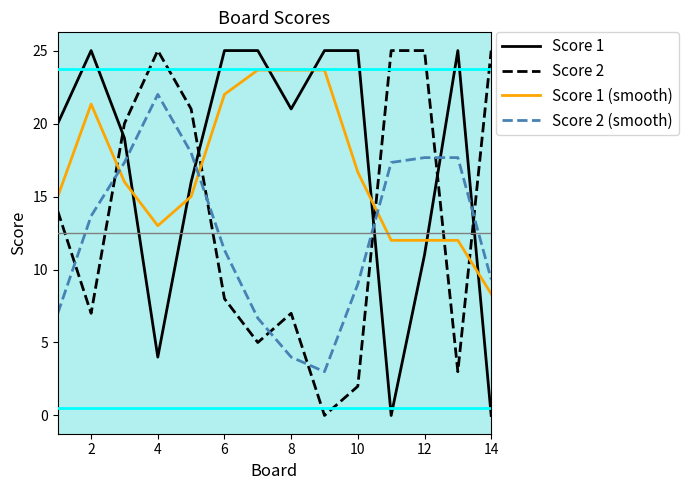

After their last crossing, which series has the higher values: Score 2 or Score 1?

Score 2